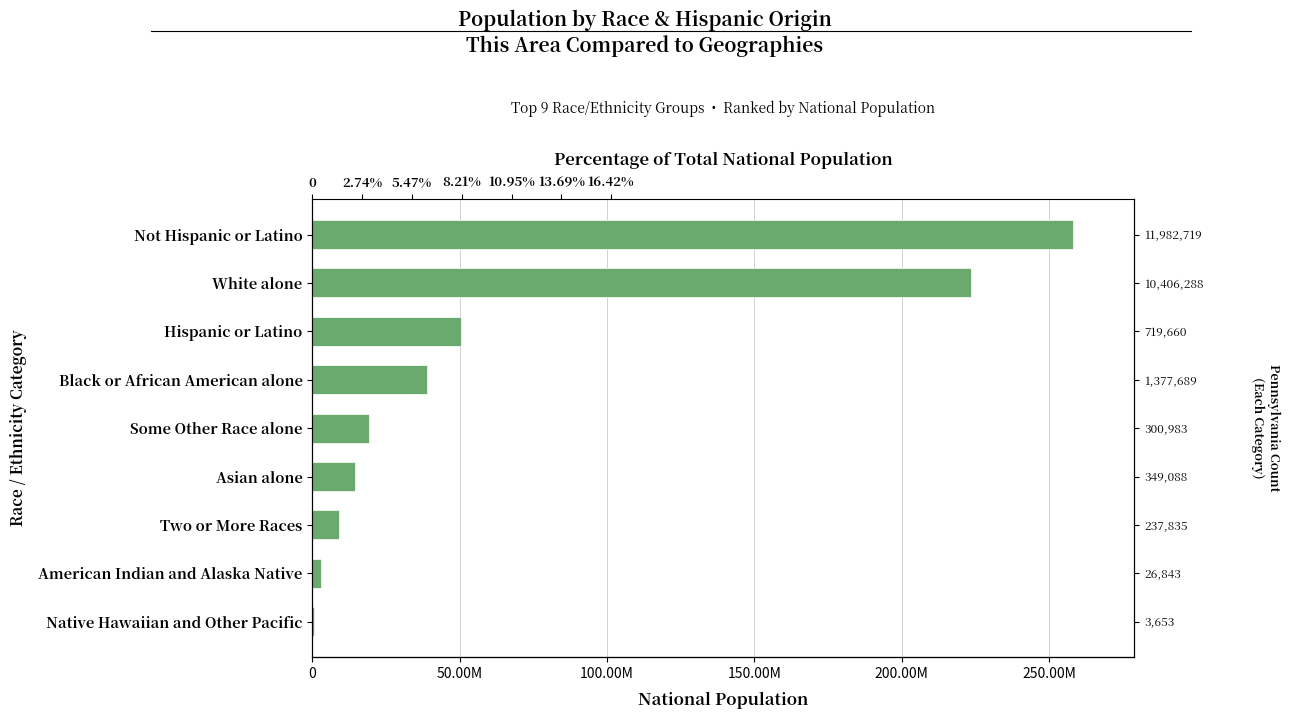

Reading left to right, what are all the values shown in this chart?

540013	2932248	9009073	14674252	19107368	38929319	50477594	223553265	258267944